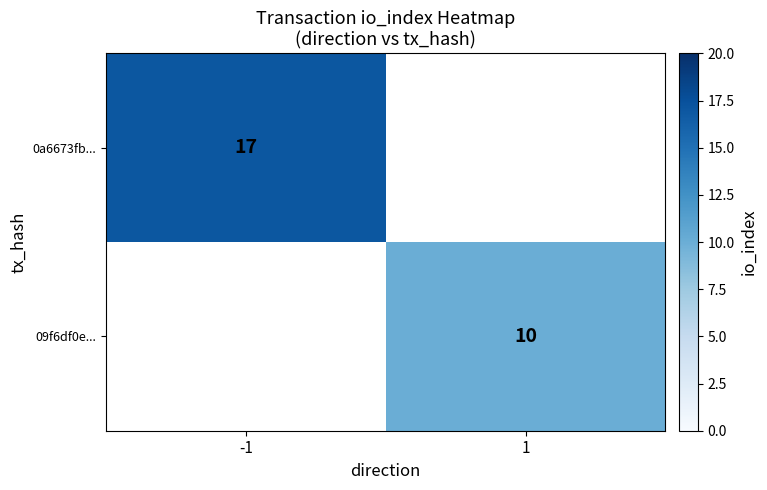

The value of 09f6df0e... at 1 is 16. True or false?

False